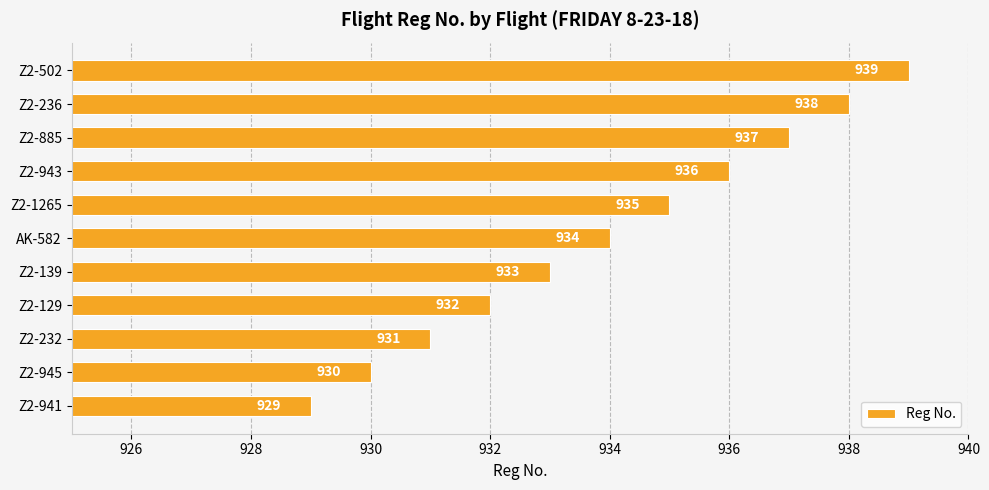

Reading bottom to top, extract all data points from this chart.

929	930	931	932	933	934	935	936	937	938	939